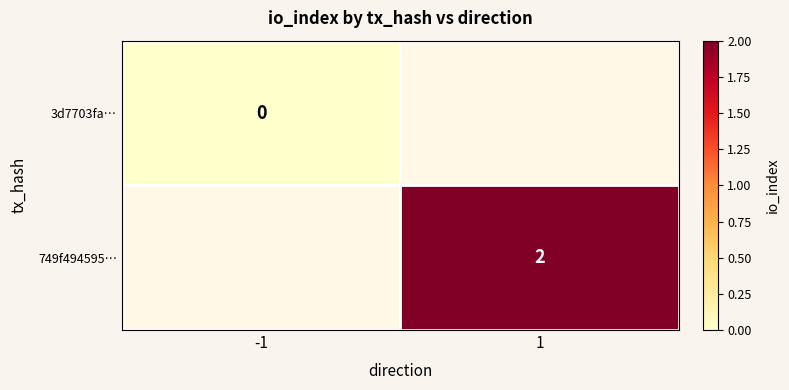

True or false: 749f494595… has a value of 3 at 1.

False